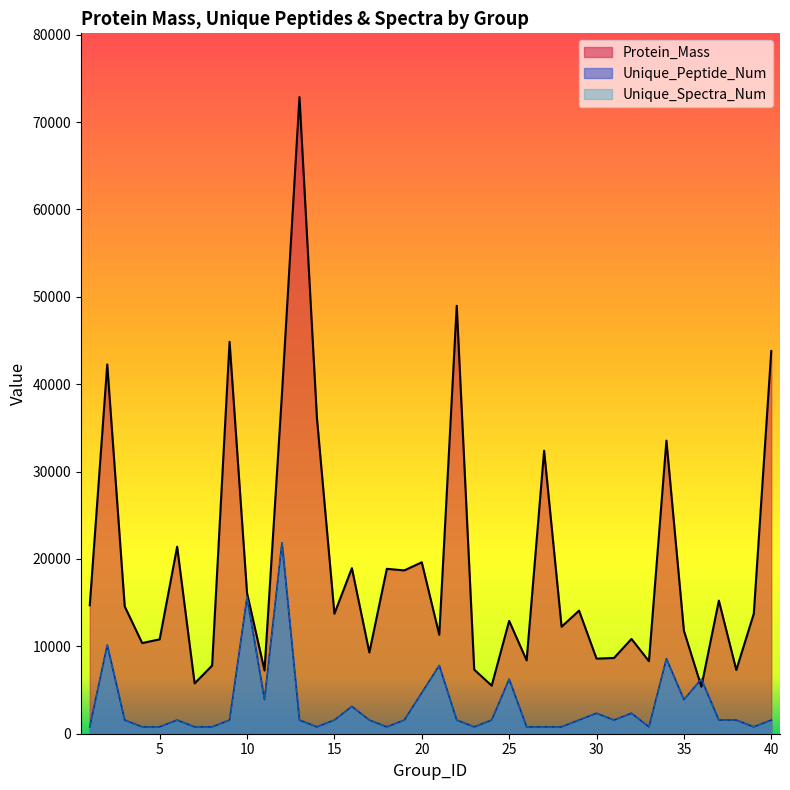

What is the approximate value of Protein_Mass at 28?

12246.2